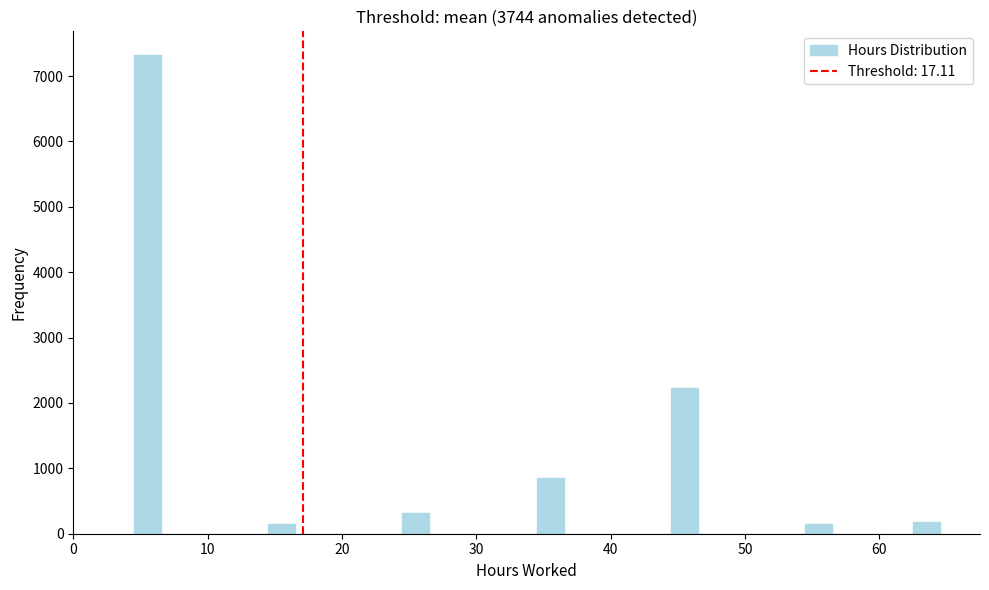

Around what value on the x-axis is the tallest bar? Give the approximate position of its centre, as read against the axis.

6